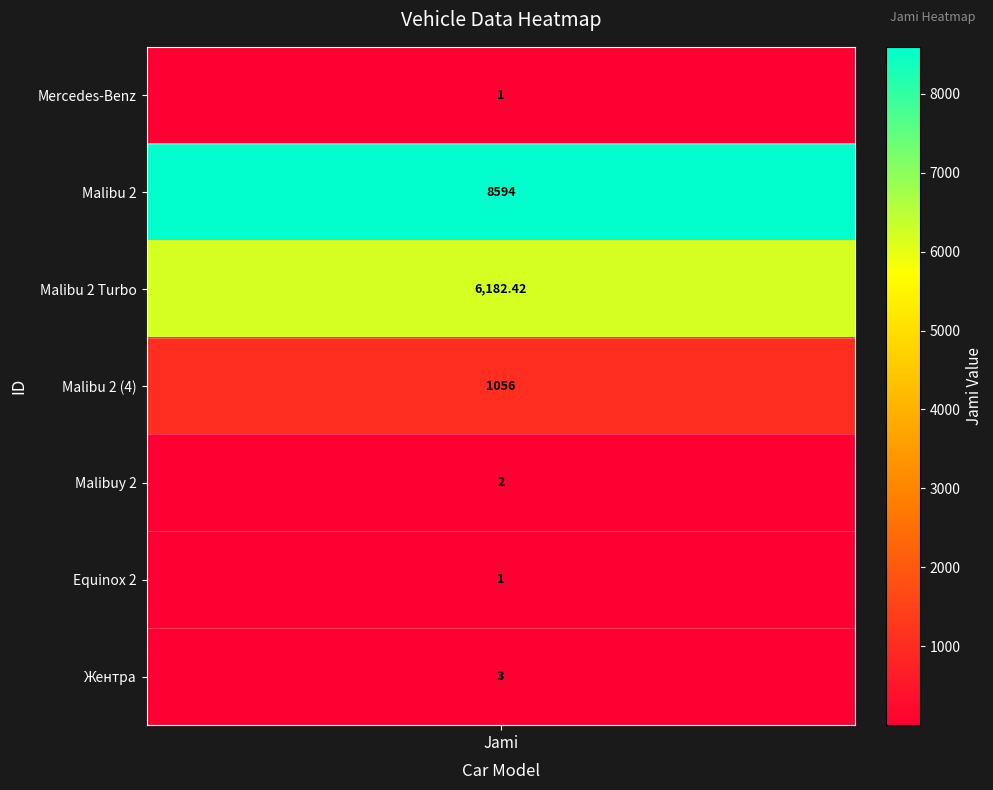

Reading left to right, extract all data points from this chart.

1.0	8594.0	6182.4	1056.0	2.0	1.0	3.0